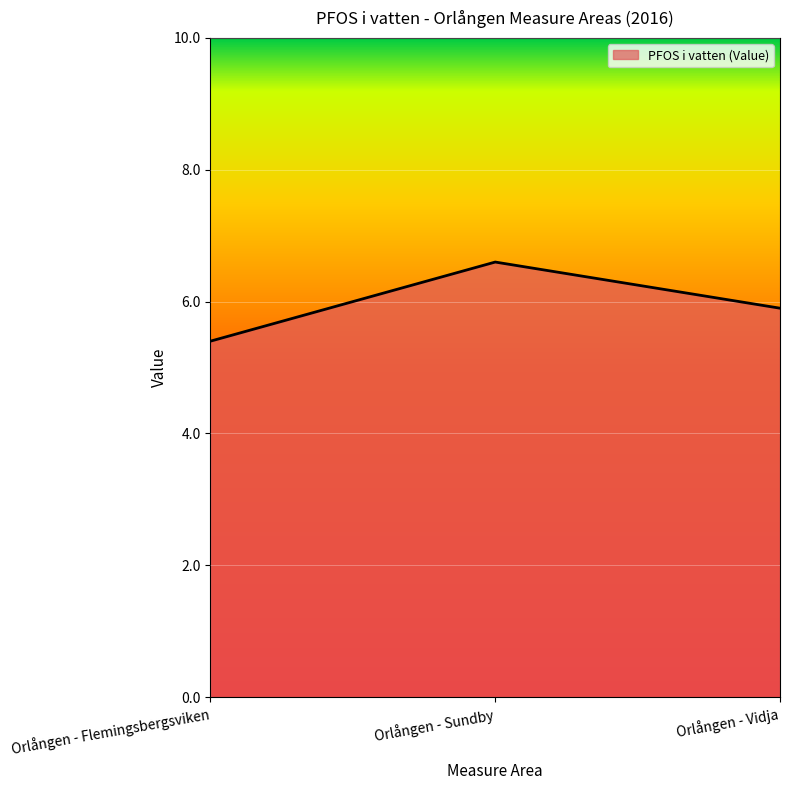

What is the sum of all values?

17.9